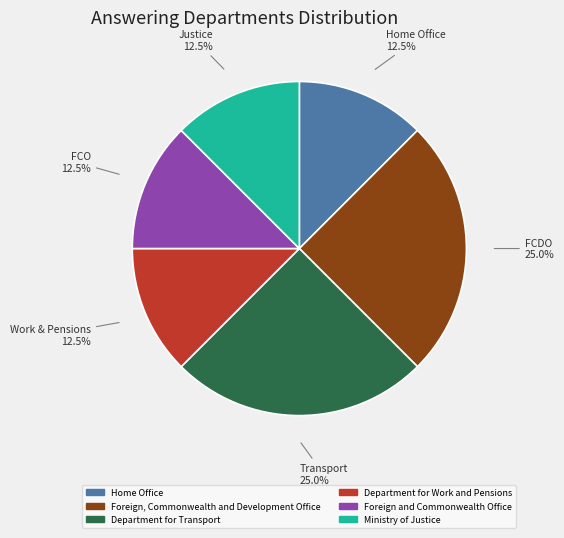

What percentage do Ministry of Justice and Foreign and Commonwealth Office together represent?

25.0%